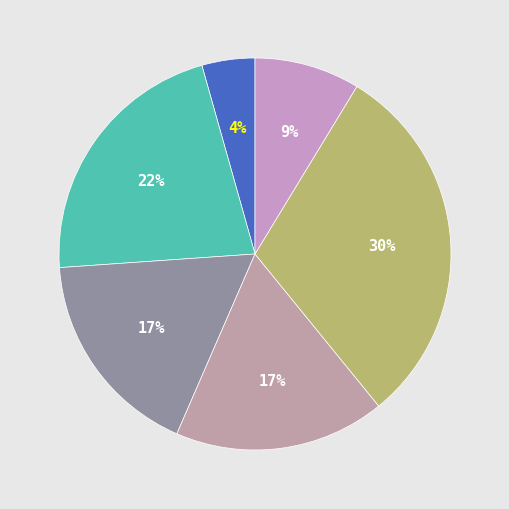

Count the number of slices in the pie.

6